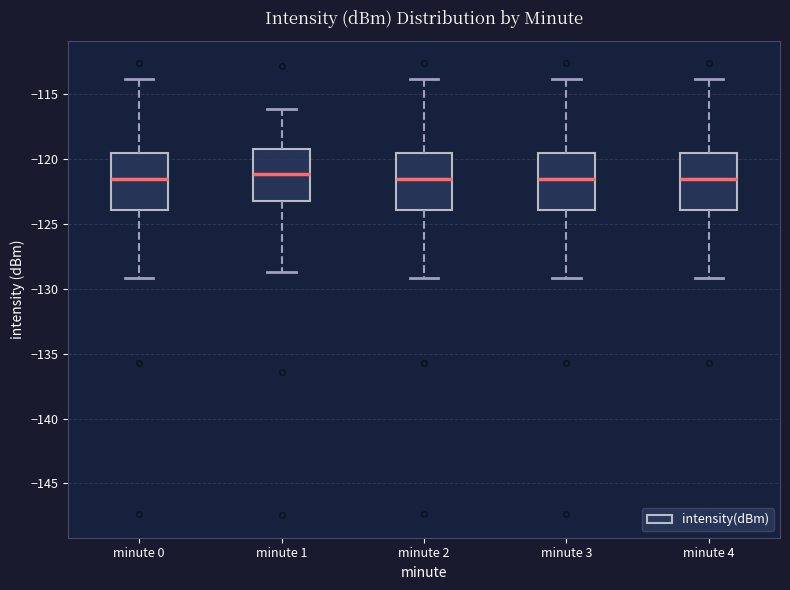

Reading left to right, transcribe this box plot: for each box, give where its median line is, the range the box spans, and where its two whiskers end, as read against the y-axis. The values are not printed on the chart, so give them approximately, as read against the axis.

minute 0: median -121.5, box -124.0 to -119.5, whiskers -129.0 to -114.0
minute 1: median -121.0, box -123.5 to -119.5, whiskers -128.5 to -116.0
minute 2: median -121.5, box -124.0 to -119.5, whiskers -129.0 to -114.0
minute 3: median -121.5, box -124.0 to -119.5, whiskers -129.0 to -114.0
minute 4: median -121.5, box -124.0 to -119.5, whiskers -129.0 to -114.0